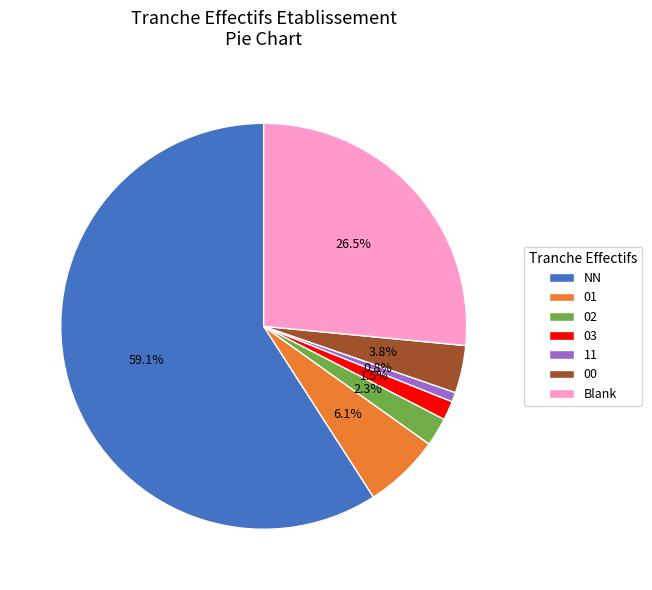

Is there a majority slice in this chart?

Yes